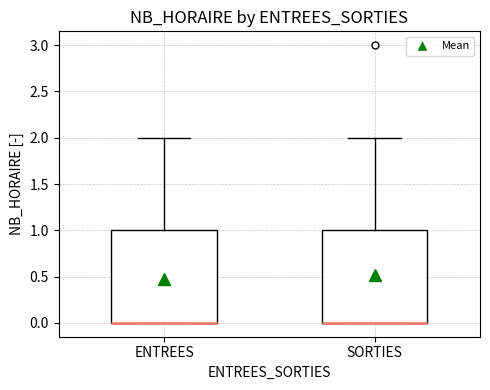

Where is the upper edge of the box for SORTIES on the y-axis? The values are not printed on the chart, so give them approximately, as read against the axis.

1